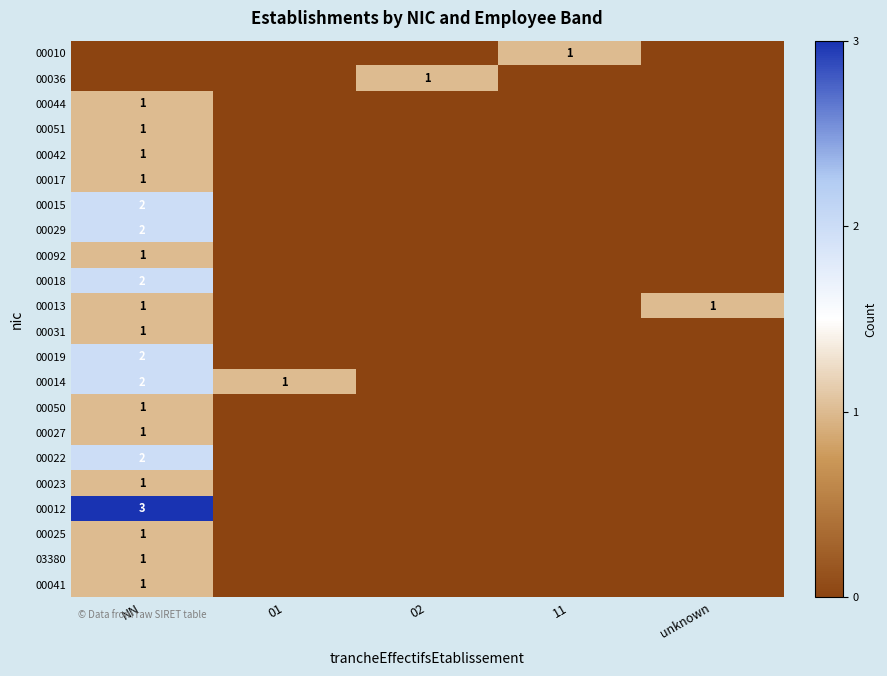

Is it true that 00031 equals 1 at NN?

True